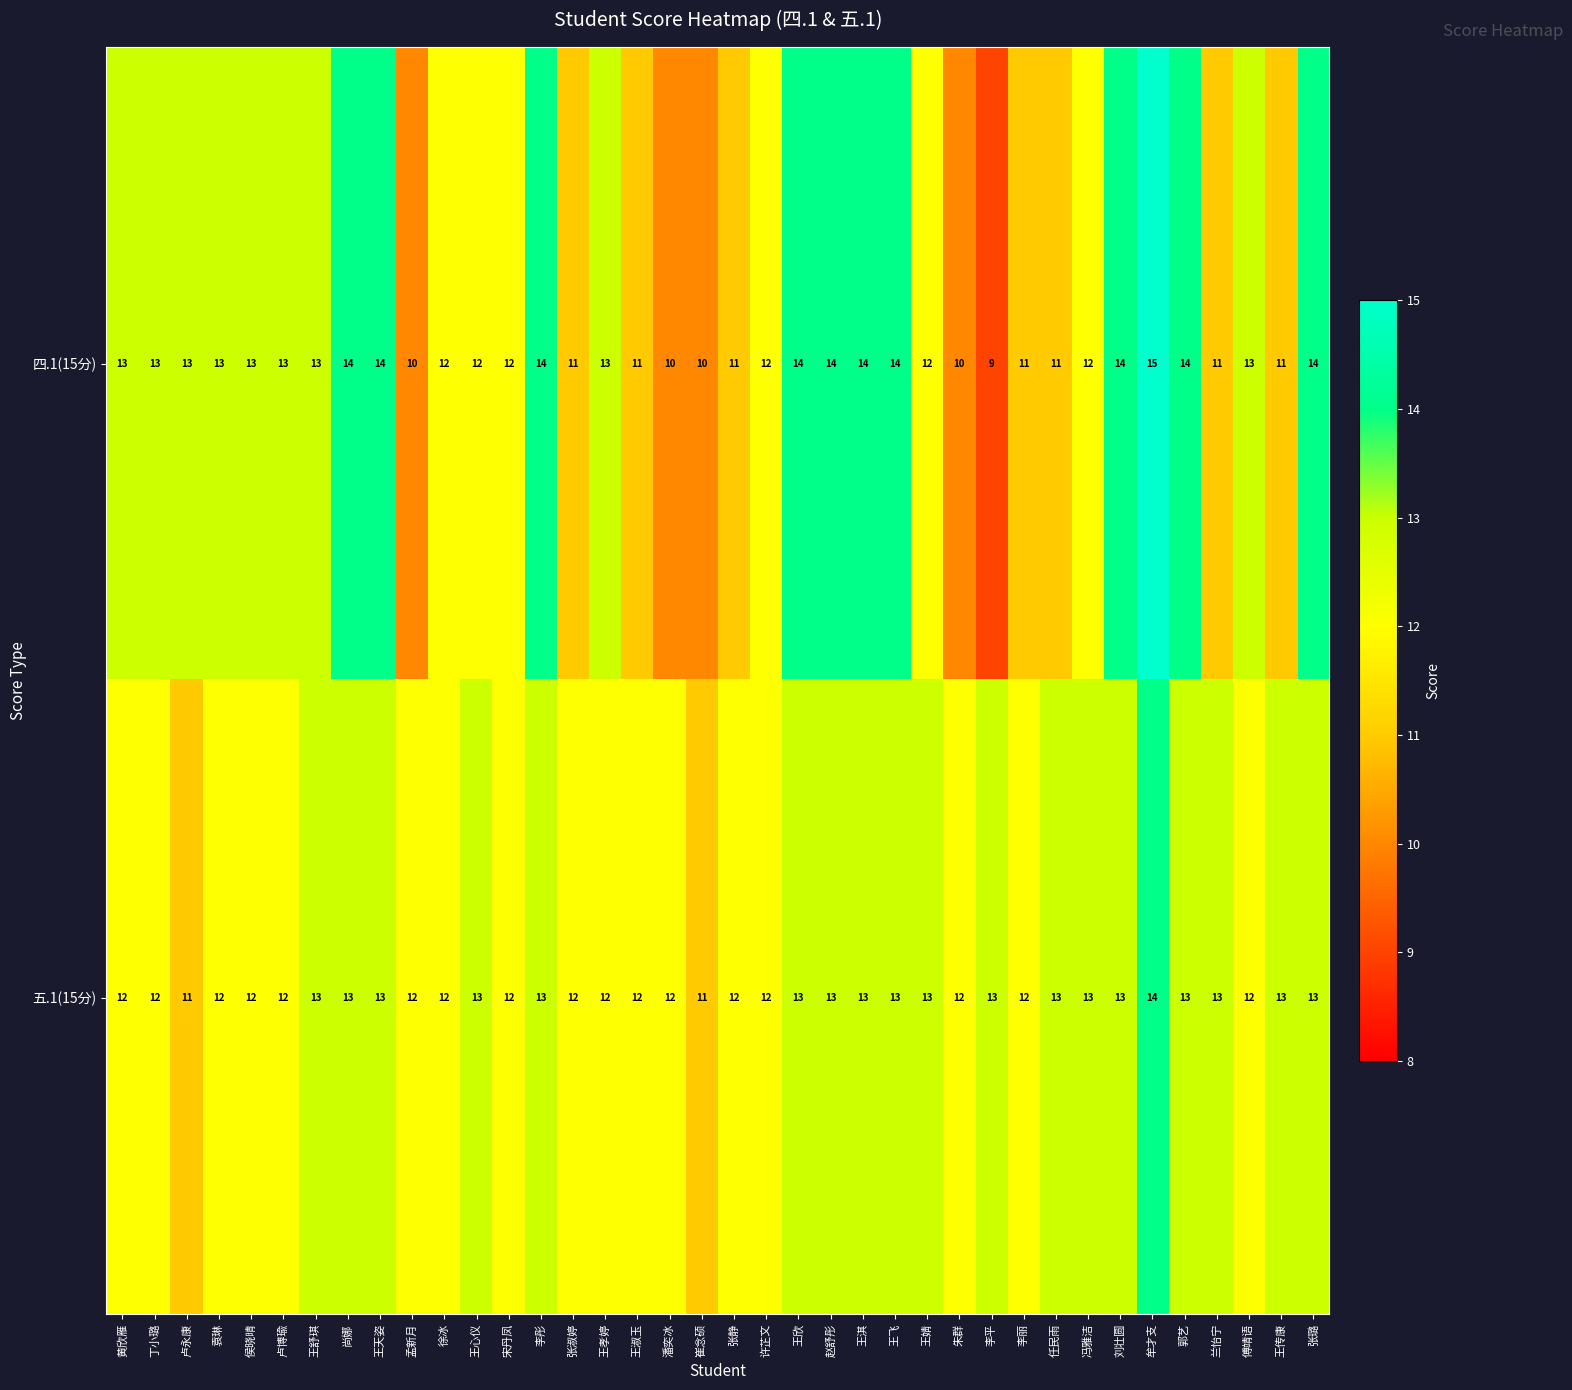

Rank the series by their maximum value, from lowest to highest.

五.1(15分), 四.1(15分)